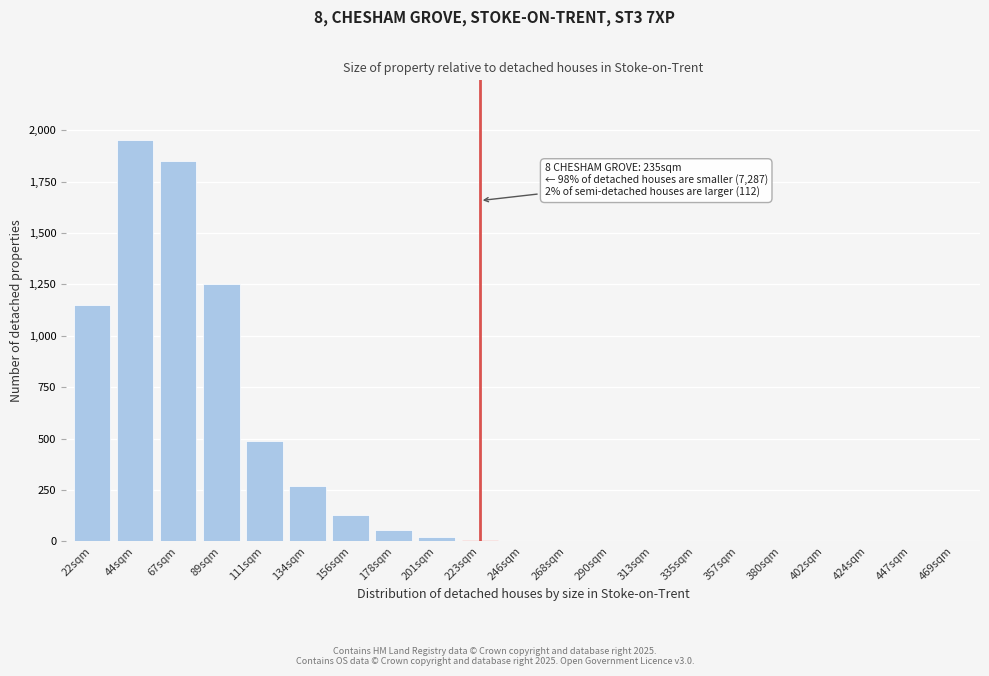

What is the sum of all values?

7179